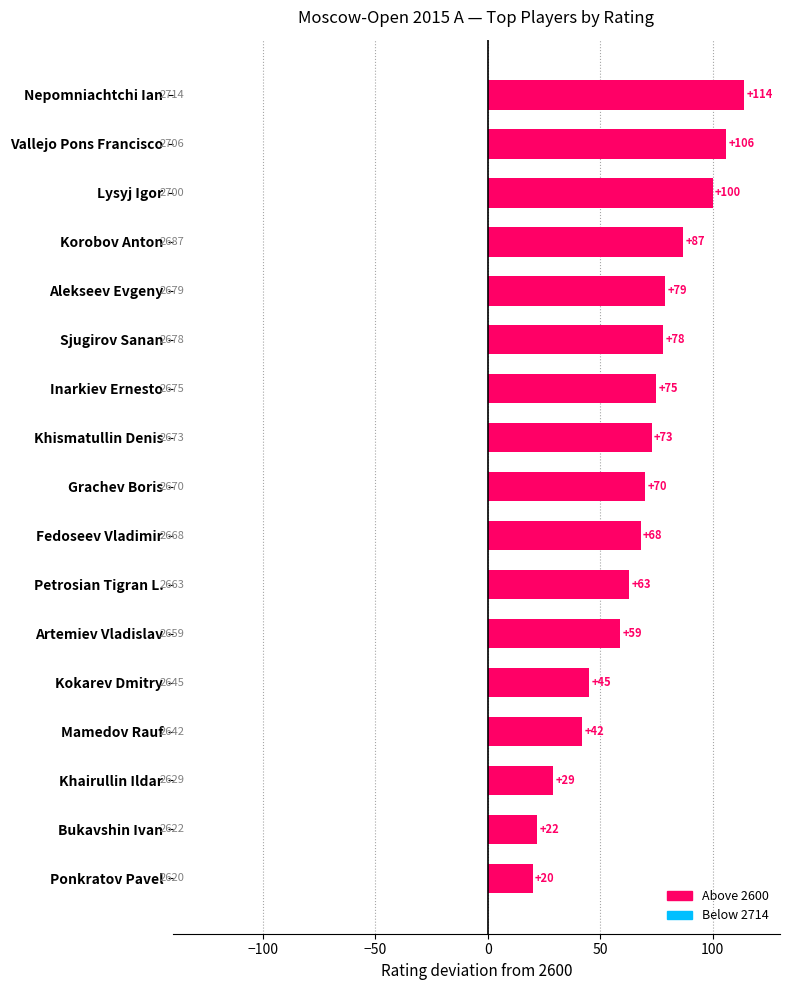

Is it true that the value at Petrosian Tigran L. is 63?

True